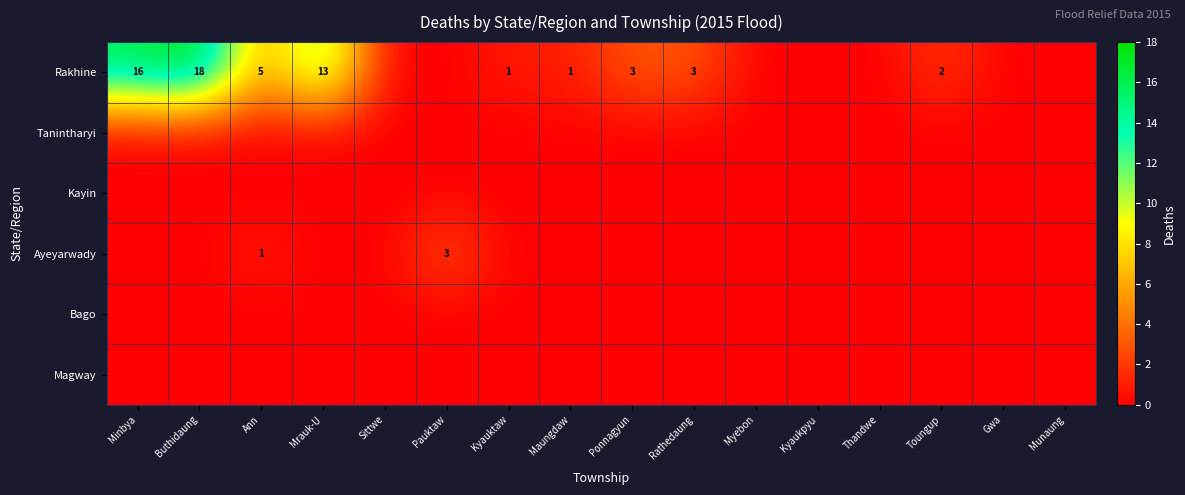

Is it true that Rakhine equals 18 at Buthidaung?

True